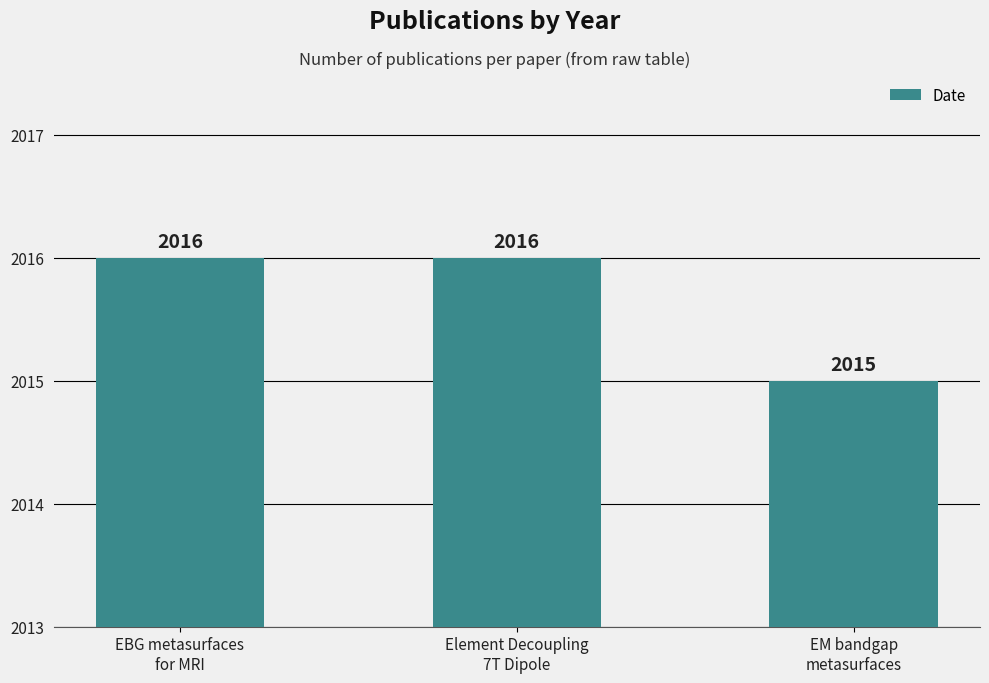

What is the label of the 1st bar from the left?

EBG metasurfaces
for MRI